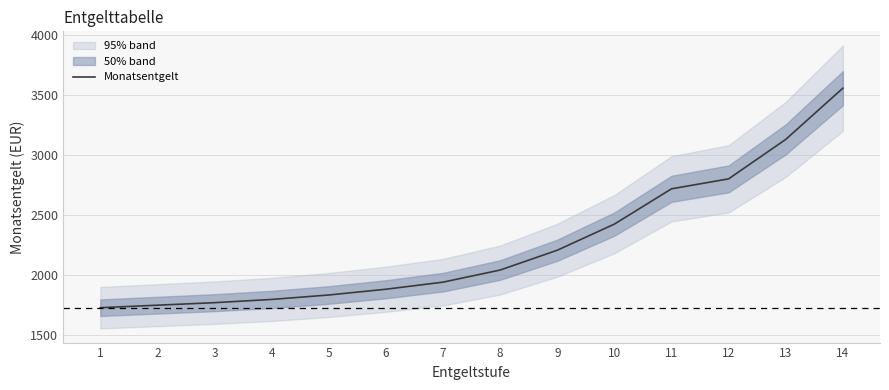

What is the greatest value displayed?

3558